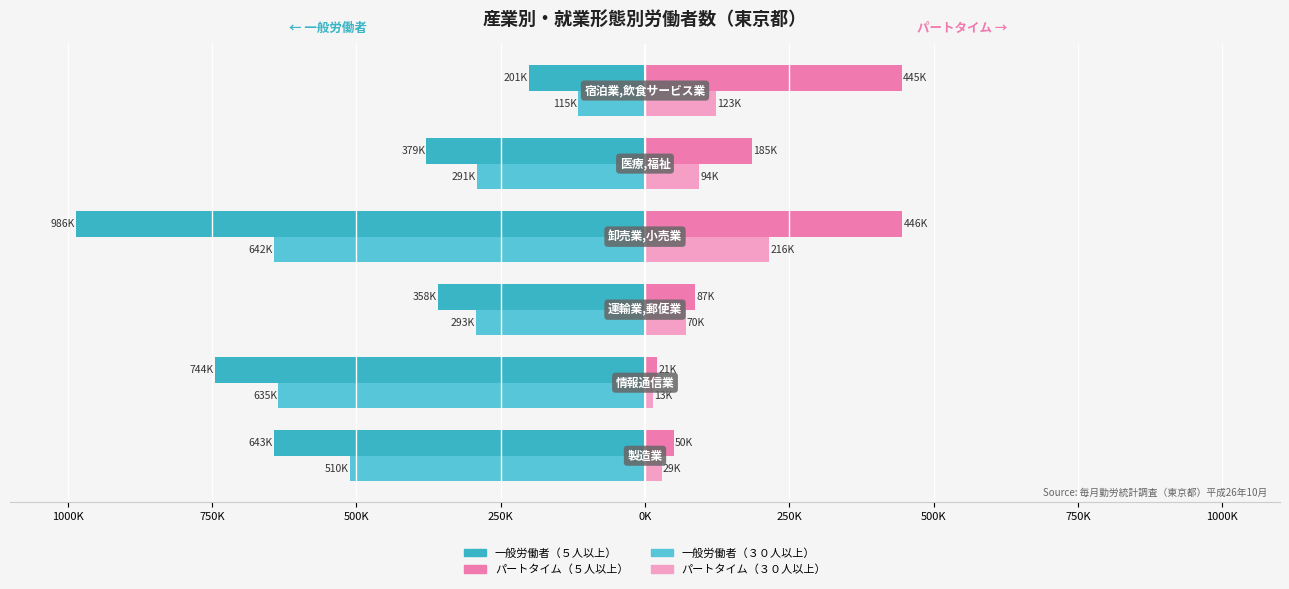

Are the bars grouped side by side (vs. stacked)?

Yes